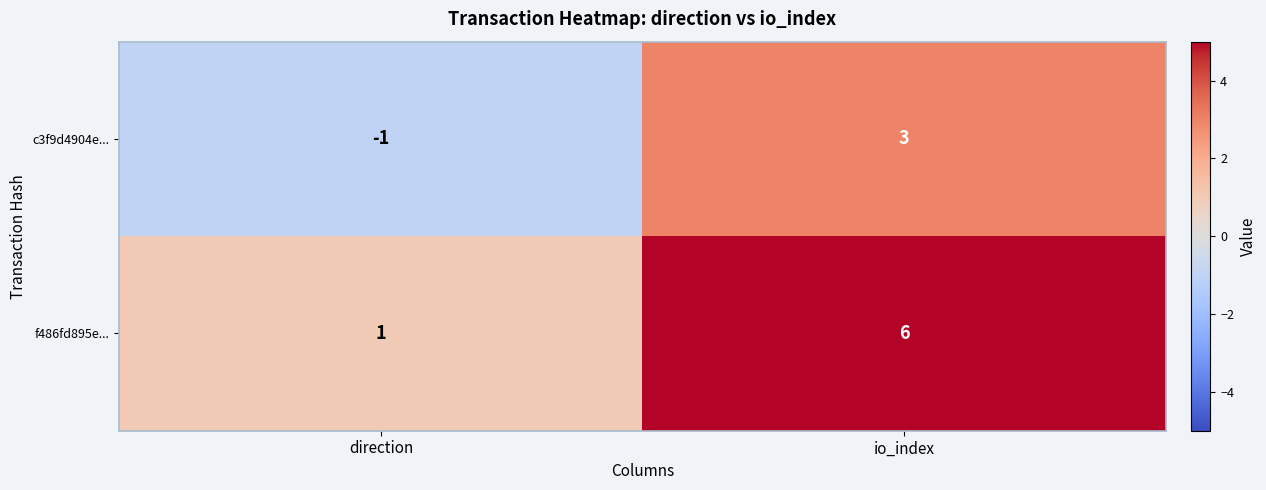

What is the highest value of the f486fd895e... series?

6